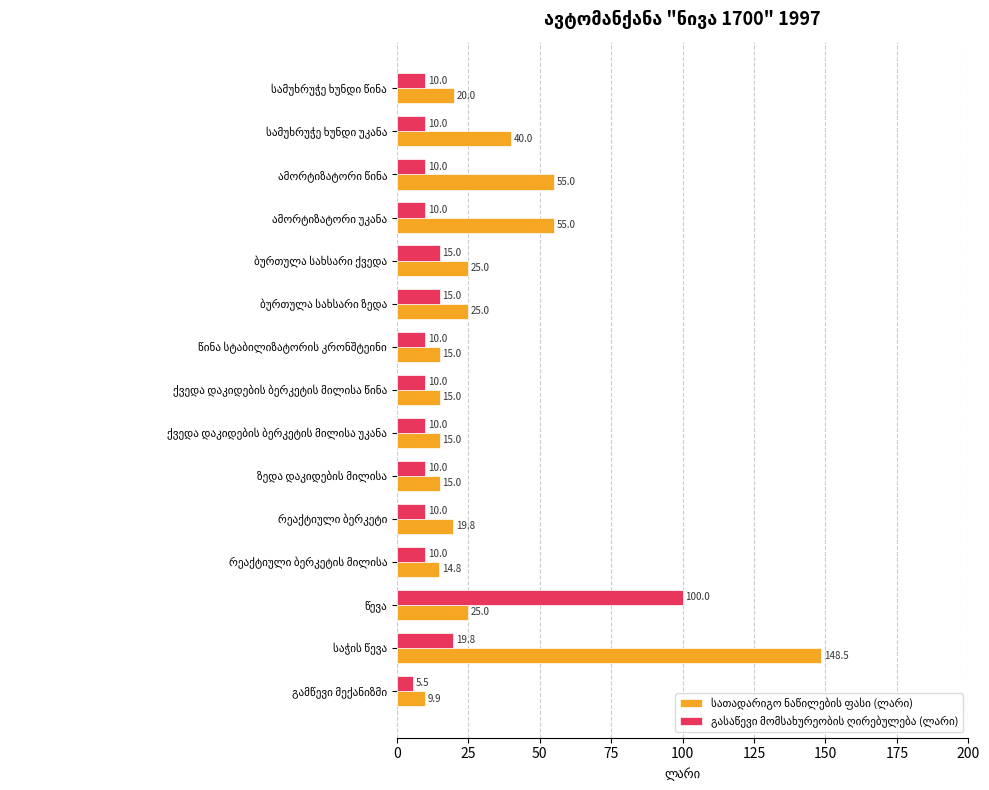

At how many categories does at least one series exceed 38?

5